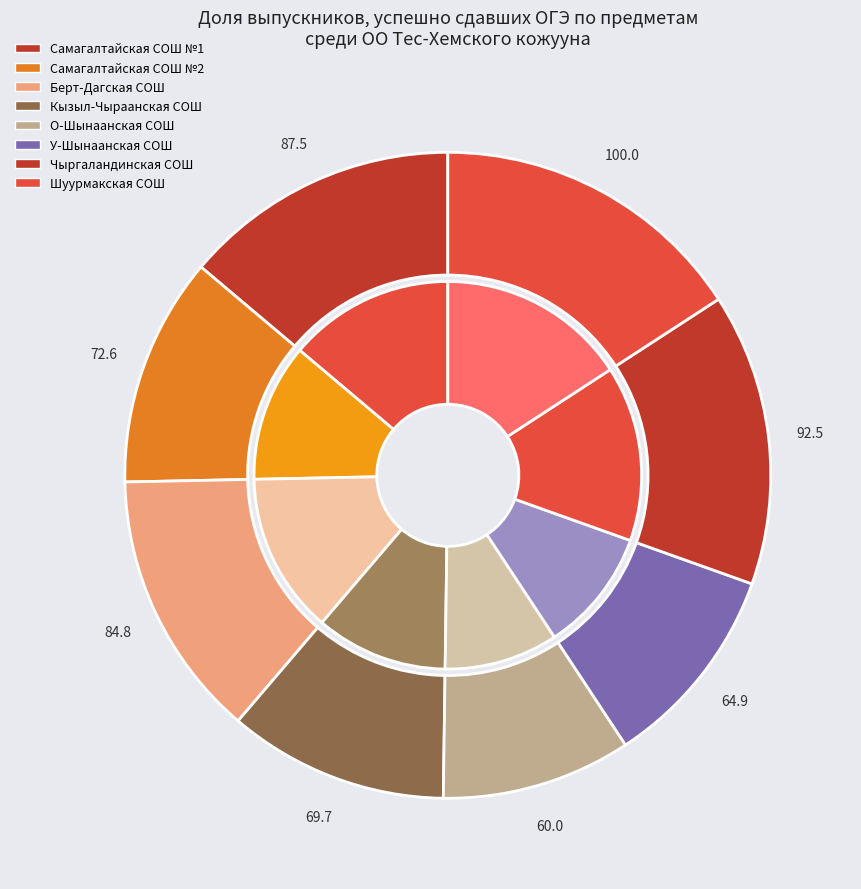

Which has a higher value, Кызыл-Чыраанская СОШ or Самагалтайская СОШ №1?

Самагалтайская СОШ №1